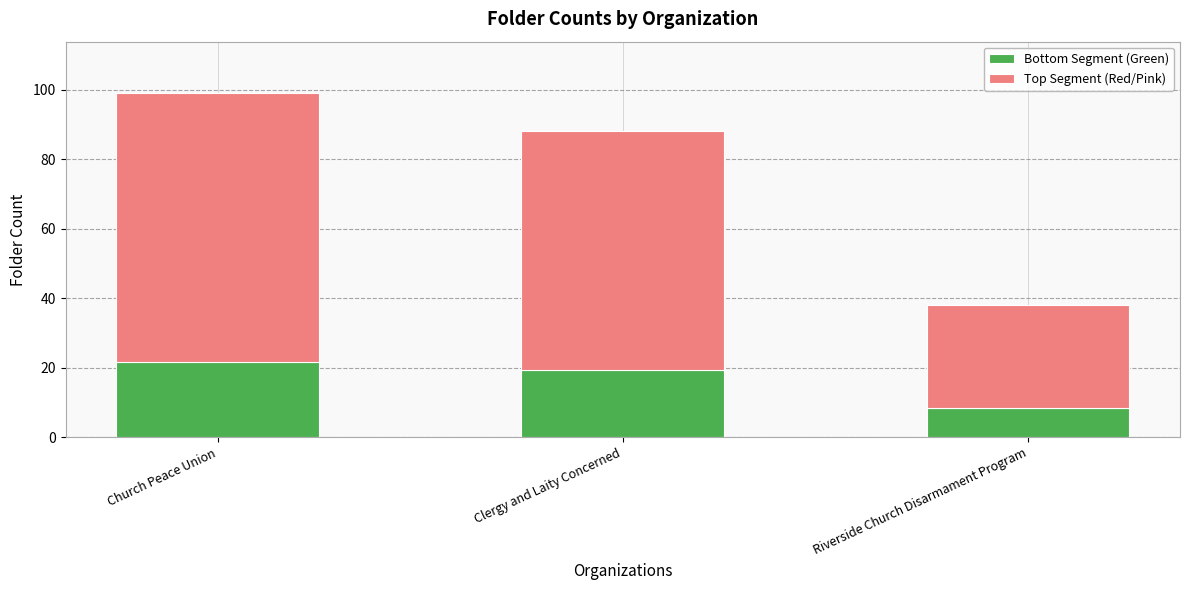

True or false: Bottom Segment (Green) has a value of 8.4 at Riverside Church Disarmament Program.

True